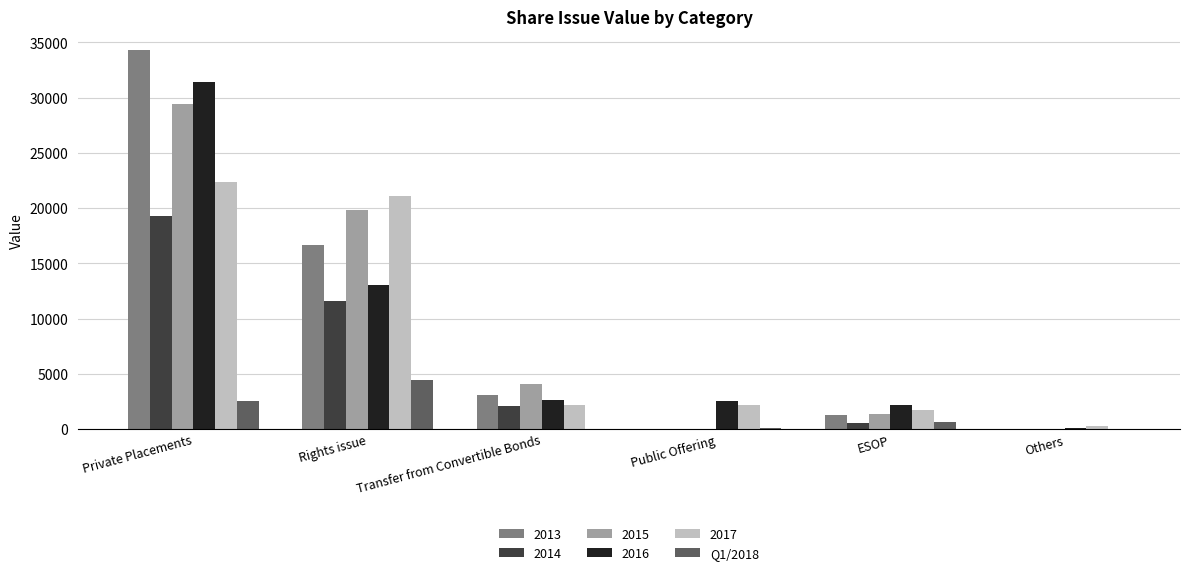

Is the value of Q1/2018 at ESOP greater than the value of 2016 at Private Placements?

No